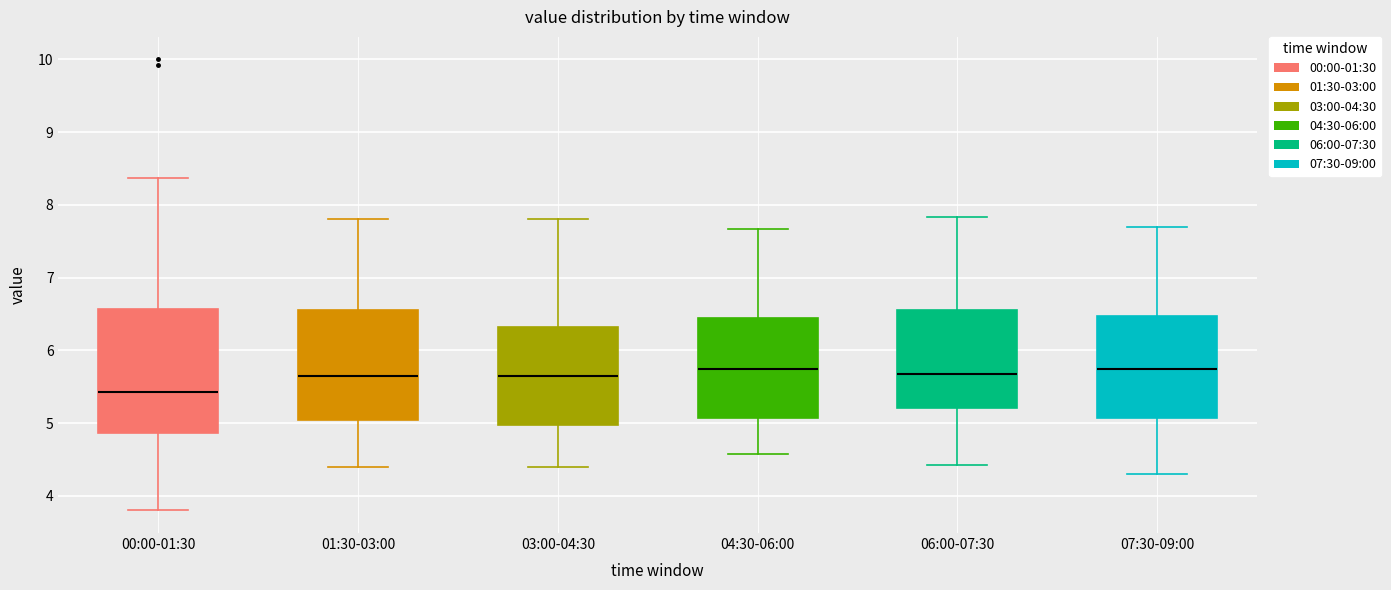

Where is the lower edge of the box for 00:00-01:30 on the y-axis? The values are not printed on the chart, so give them approximately, as read against the axis.

4.9